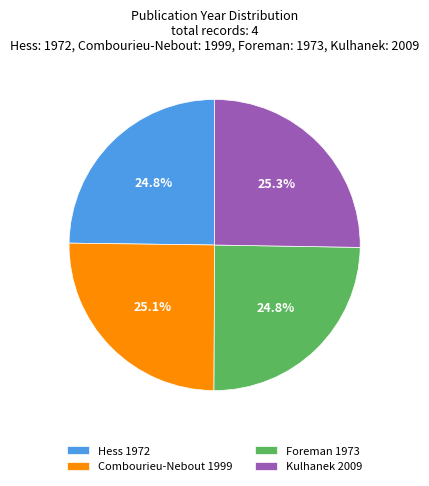

Is there a majority slice in this chart?

No